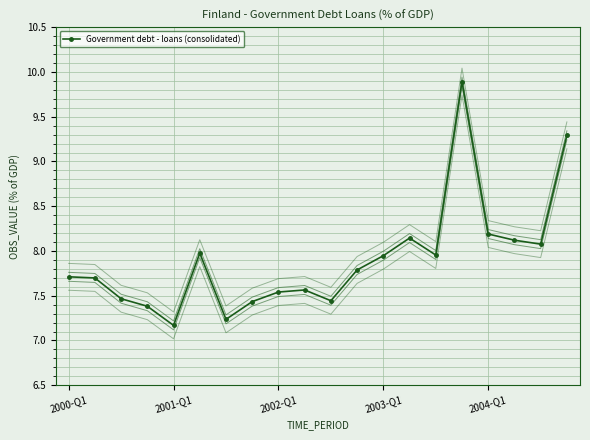

Which has a higher value, 6 or 13?

13